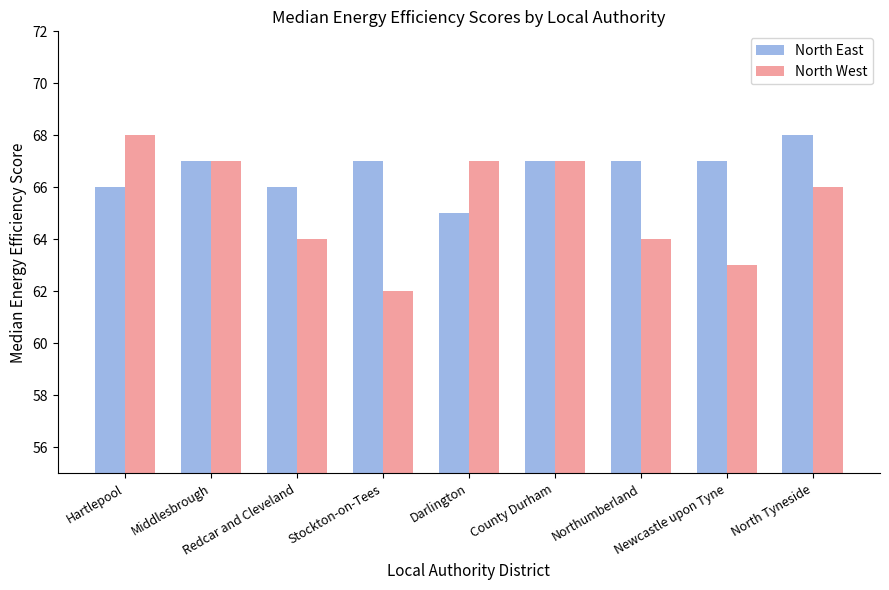

The North West series shows 66 at North Tyneside. True or false?

True